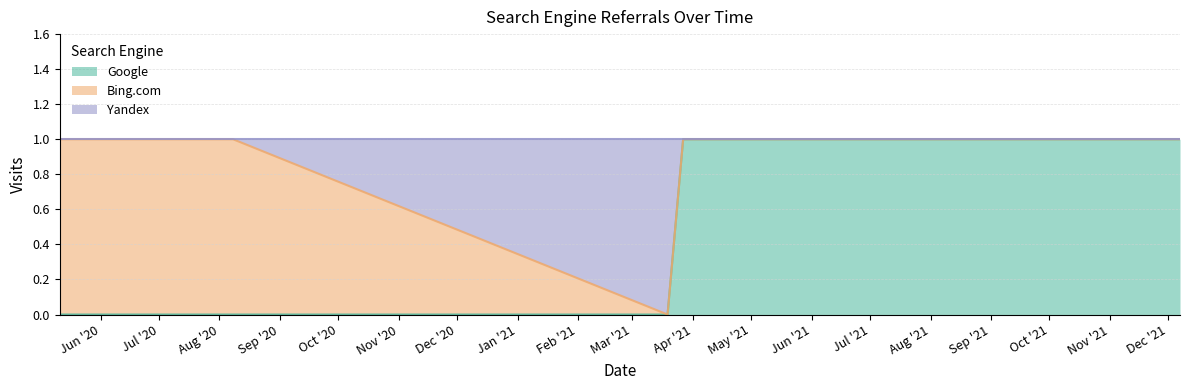

Between 2020-08-08 and 2021-03-27, which series saw the biggest shift?

Google